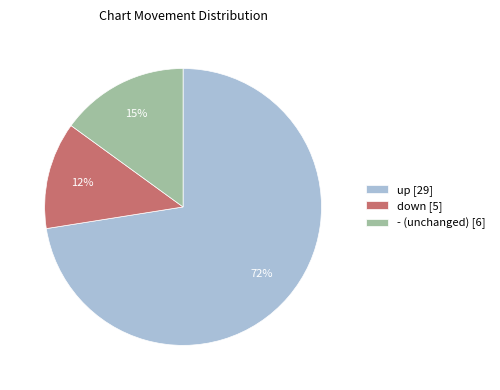

Approximately how many times larger is the value at down compared to -?

0.8